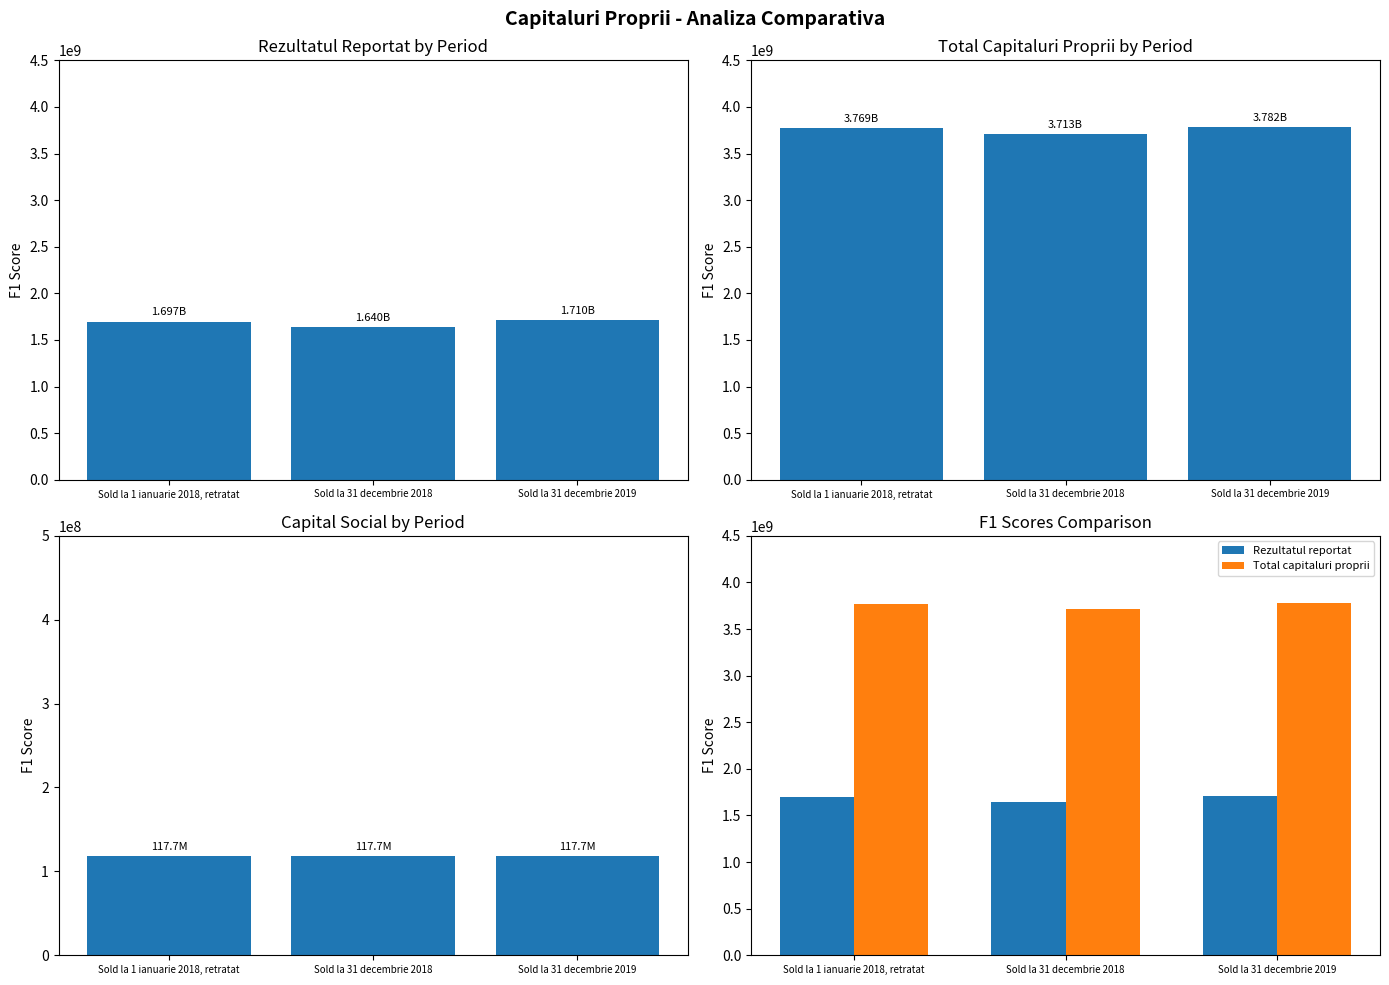

Where is Rezultatul reportat nearest to the value 1674903164?

Sold la 1 ianuarie 2018, retratat